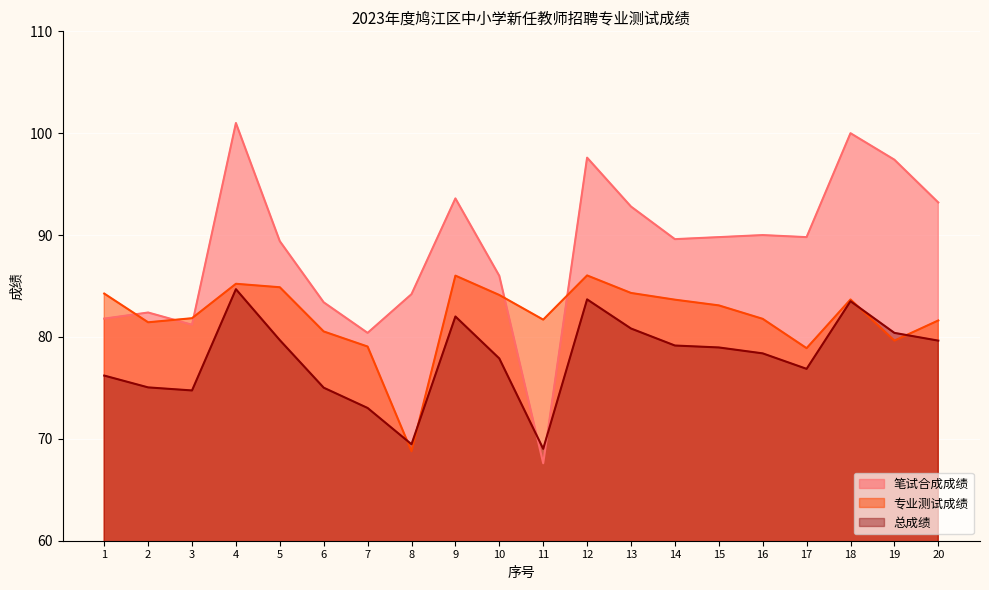

How many lines are shown in the chart?

3